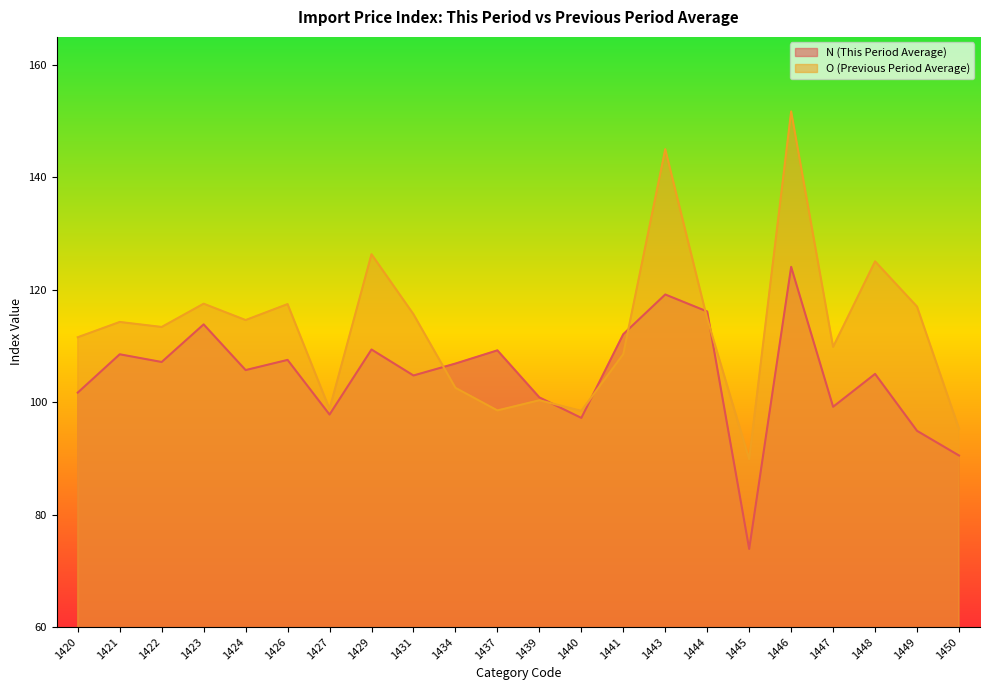

Where do O (Previous Period Average) and N (This Period Average) first cross each other?

1431 and 1434